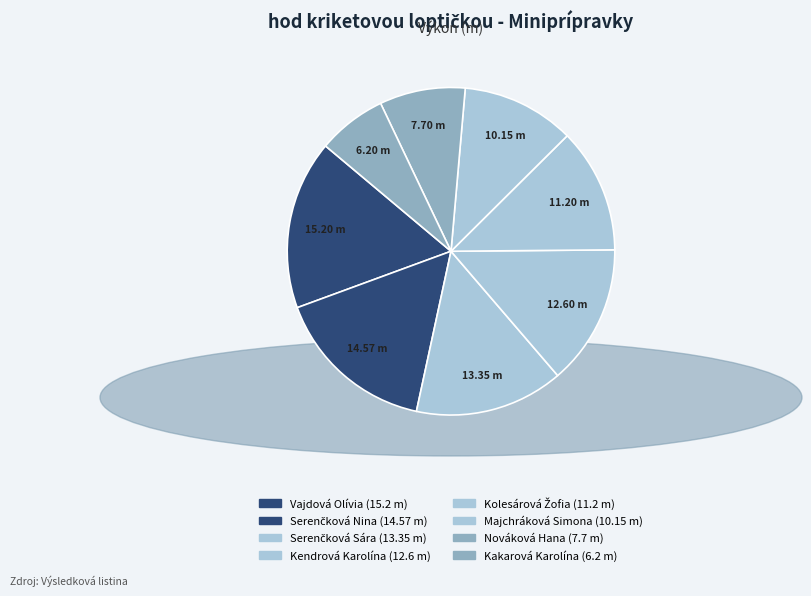

How many segments does this pie chart have?

8